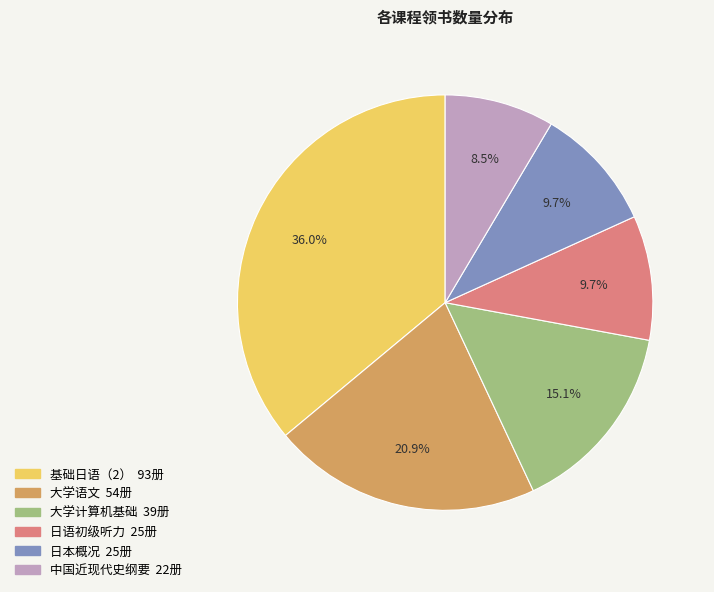

Does 大学计算机基础 represent more than half of the total?

No